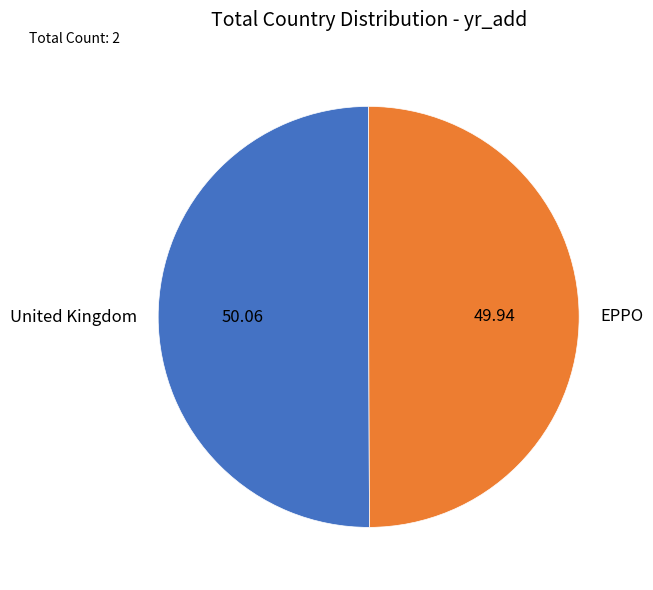

How many slices are in this pie chart?

2